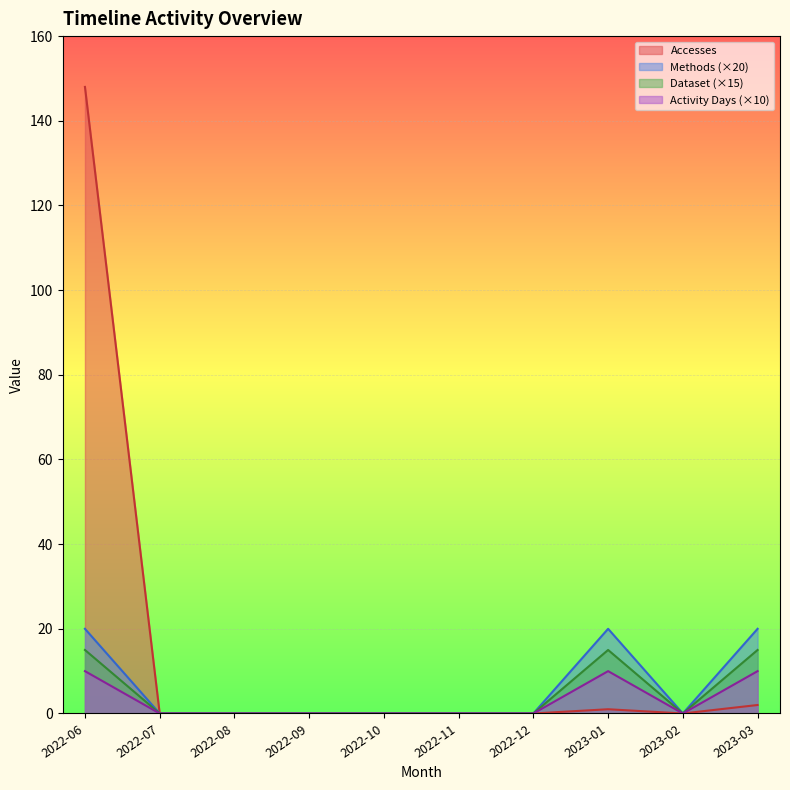

The Methods series shows 0 at 2022-07. True or false?

True